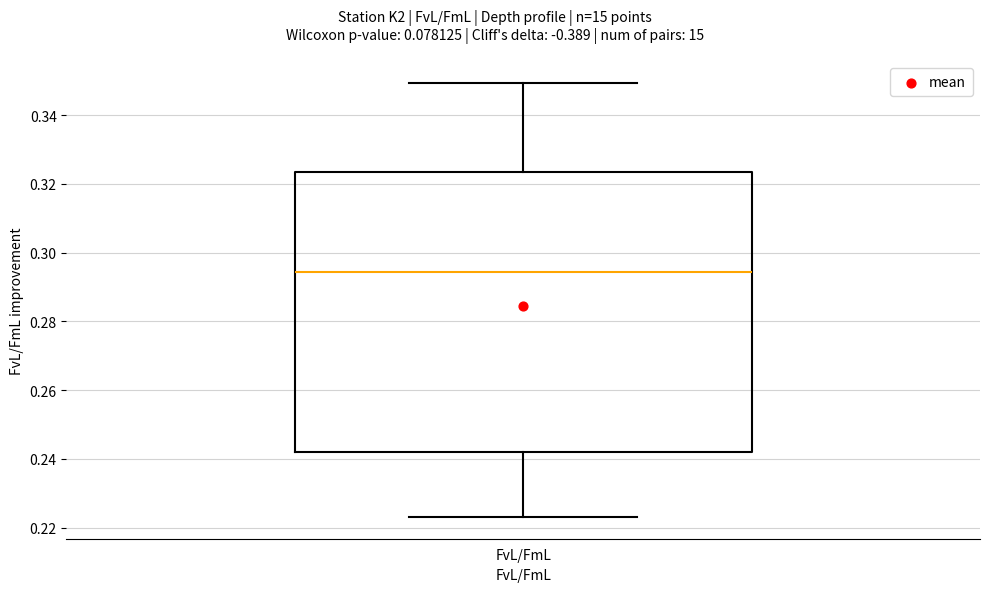

Read this box plot against the y-axis: the position of the median line, the range covered by the box, and the ends of both whiskers. The values are not printed on the chart, so give them approximately, as read against the axis.

median 0.294, box 0.242 to 0.324, whiskers 0.224 to 0.350